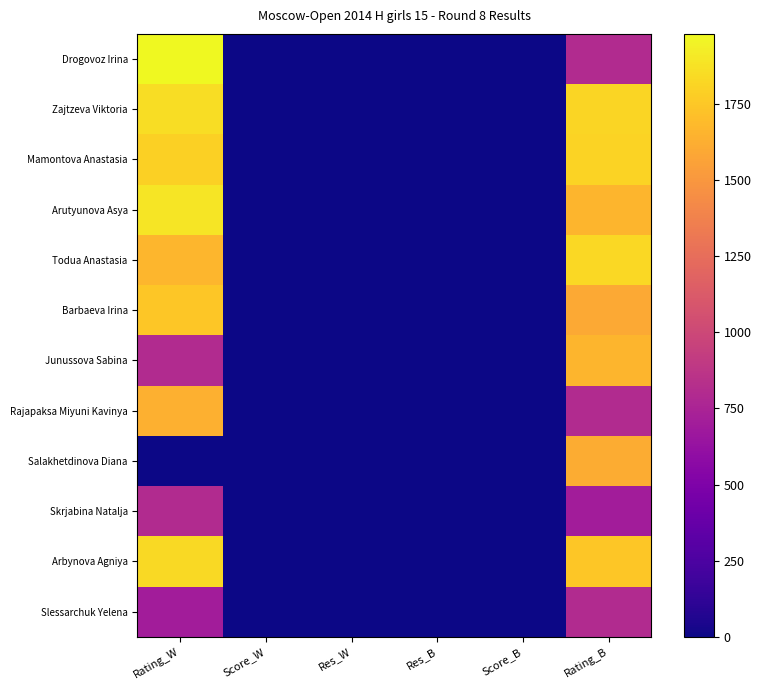

Between Res_B and Score_B, which series saw the biggest shift?

Drogovoz Irina